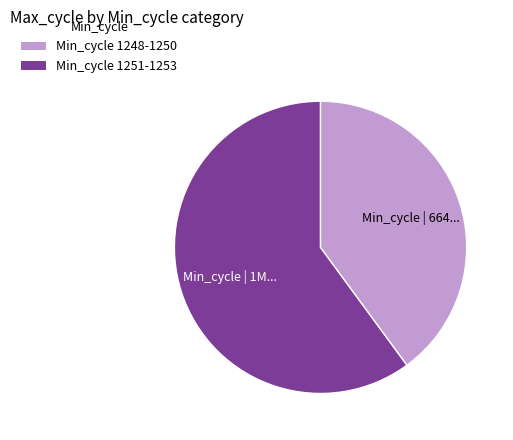

Is there a majority slice in this chart?

Yes